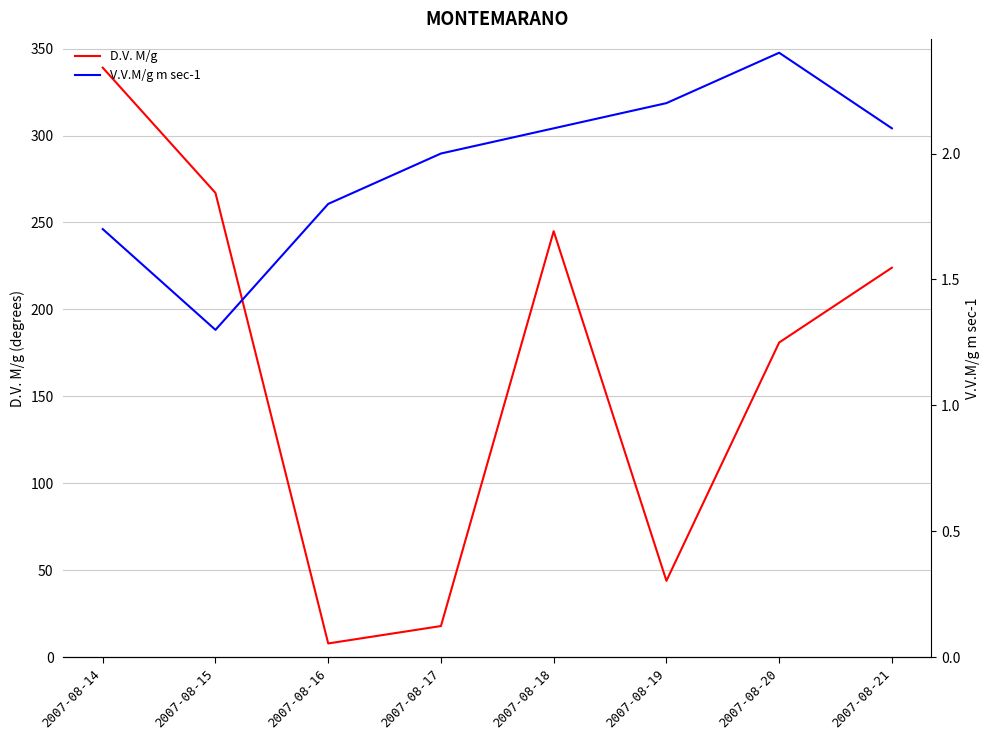

What is the sum of all V.V.M/g m sec-1 values?

15.6